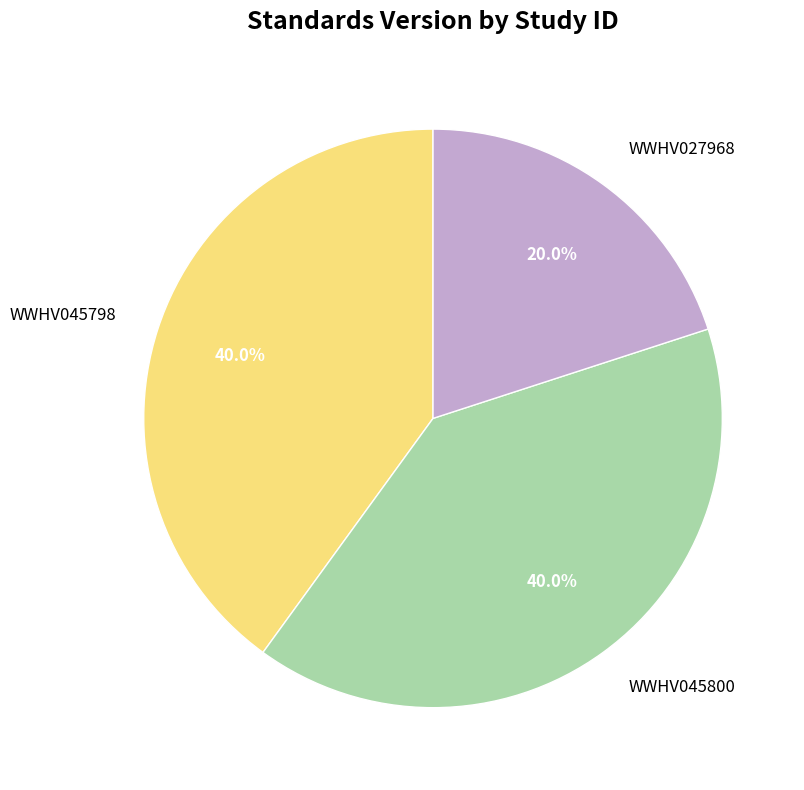

What is the total percentage of WWHV045800 and WWHV045798?

80.0%